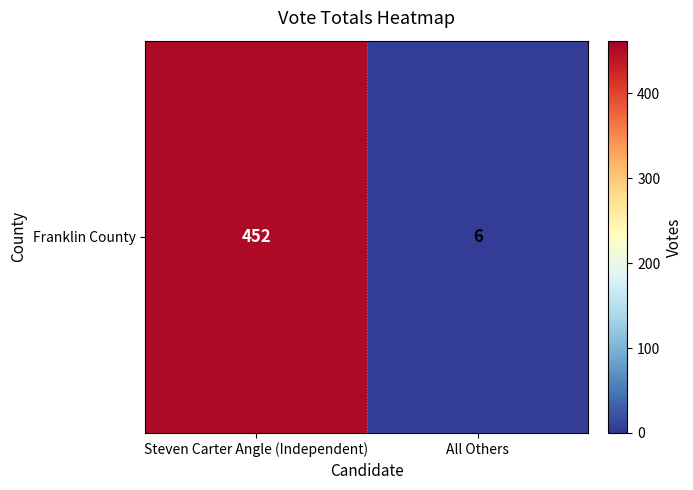

What is the minimum value shown in the chart?

6